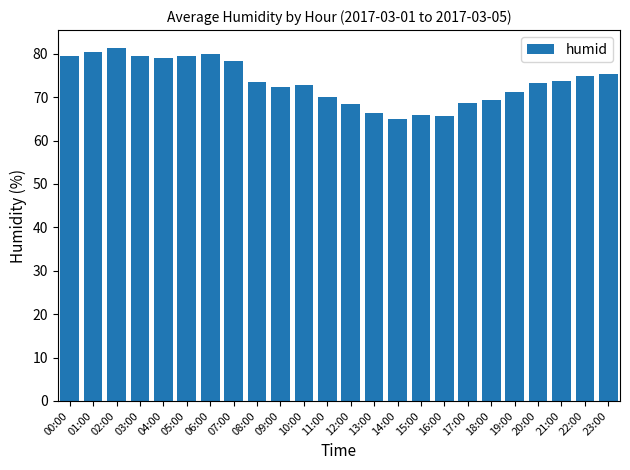

What is the smallest value displayed?

65.0